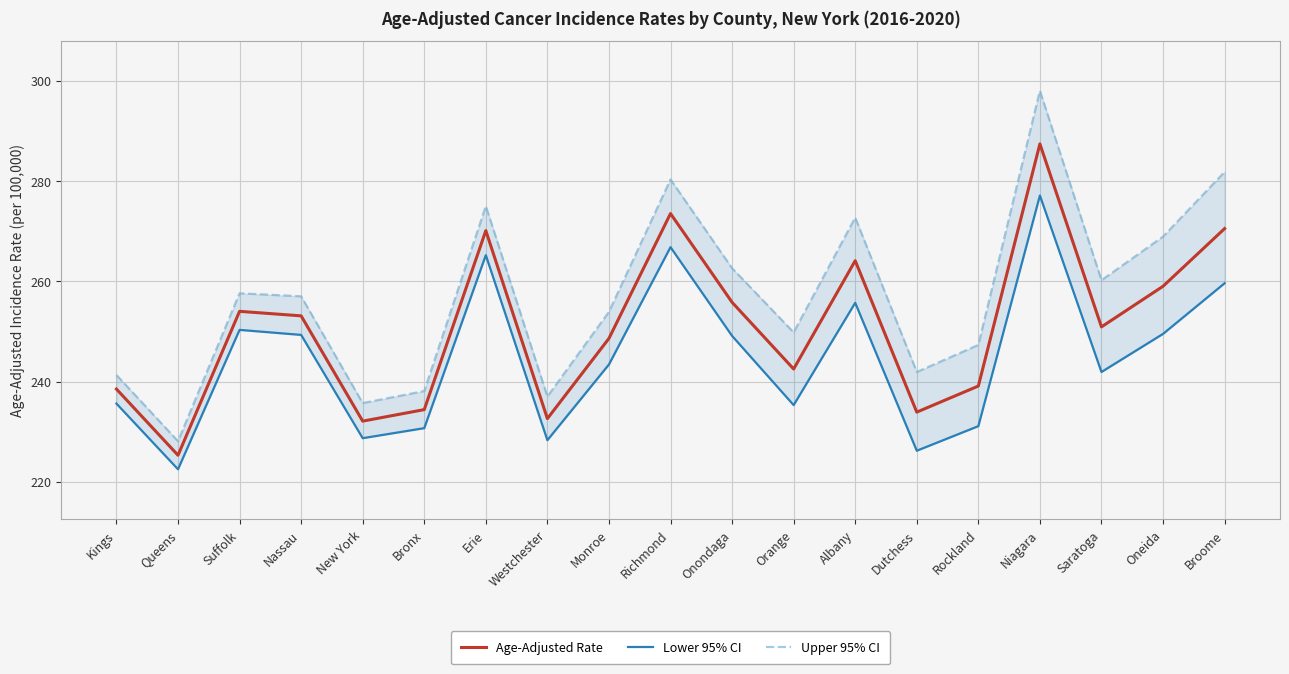

The value of Age-Adjusted Rate at Queens is 225.3. True or false?

True